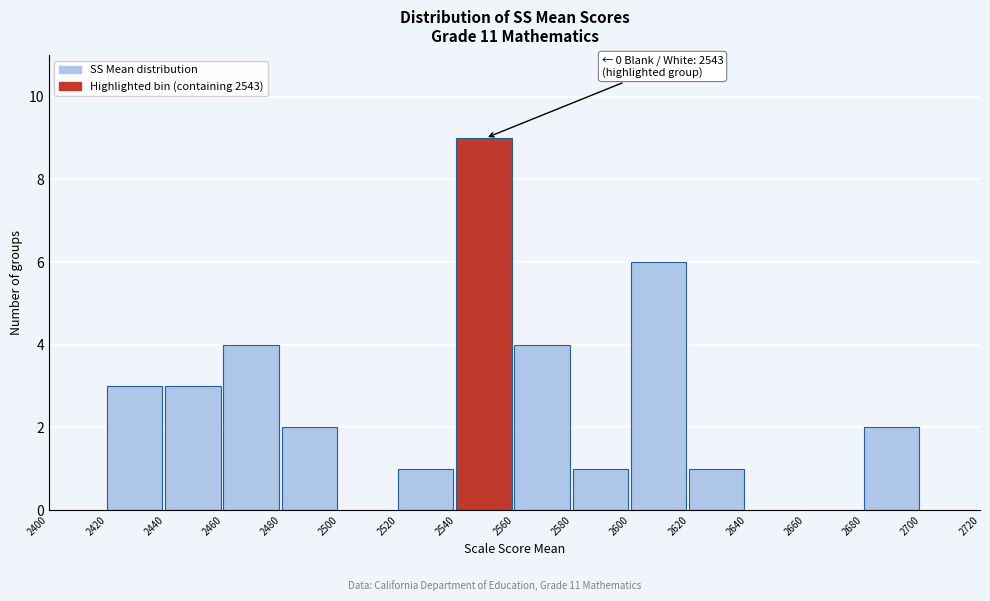

Which range on the x-axis has the tallest bar?

2540 to 2560